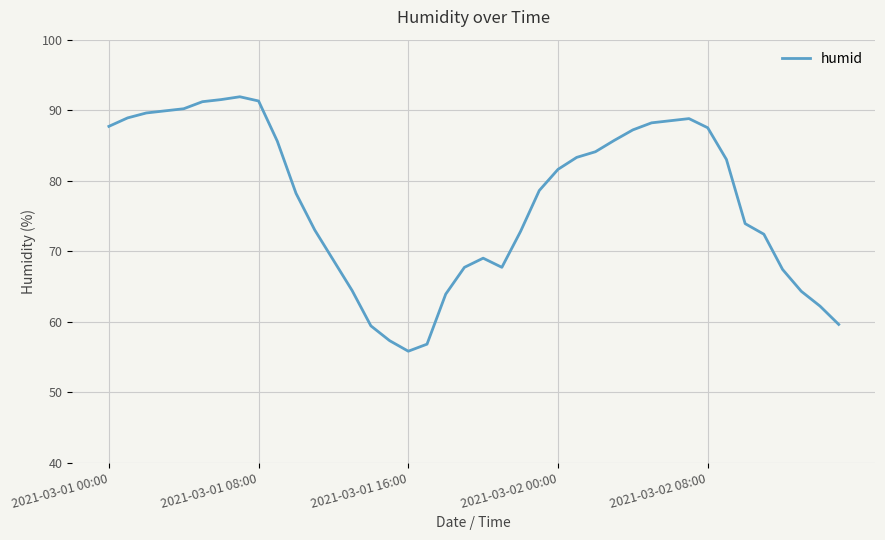

How many distinct data groups are displayed?

1